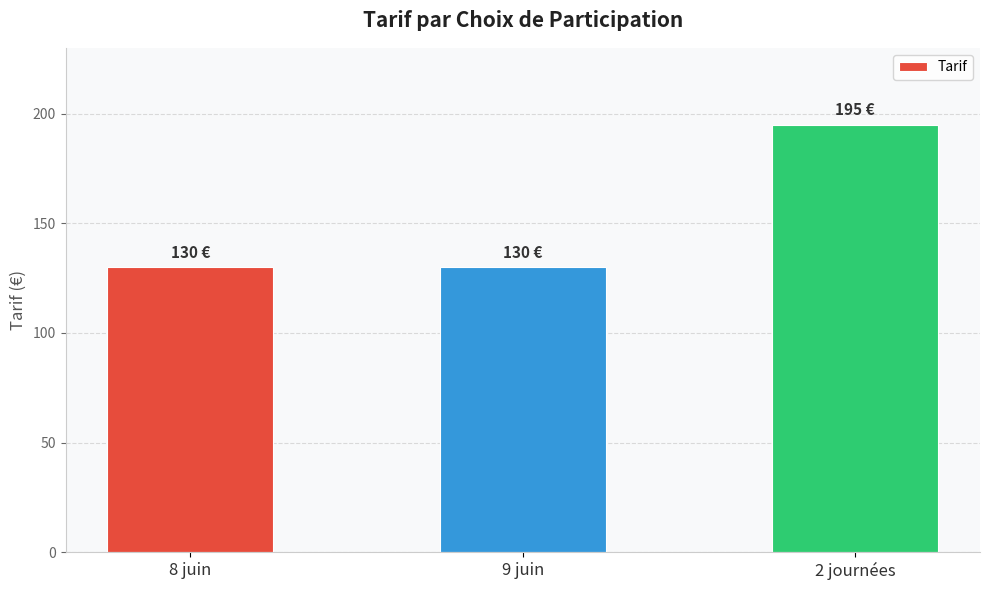

What is the value of the 1st bar from the left?

130